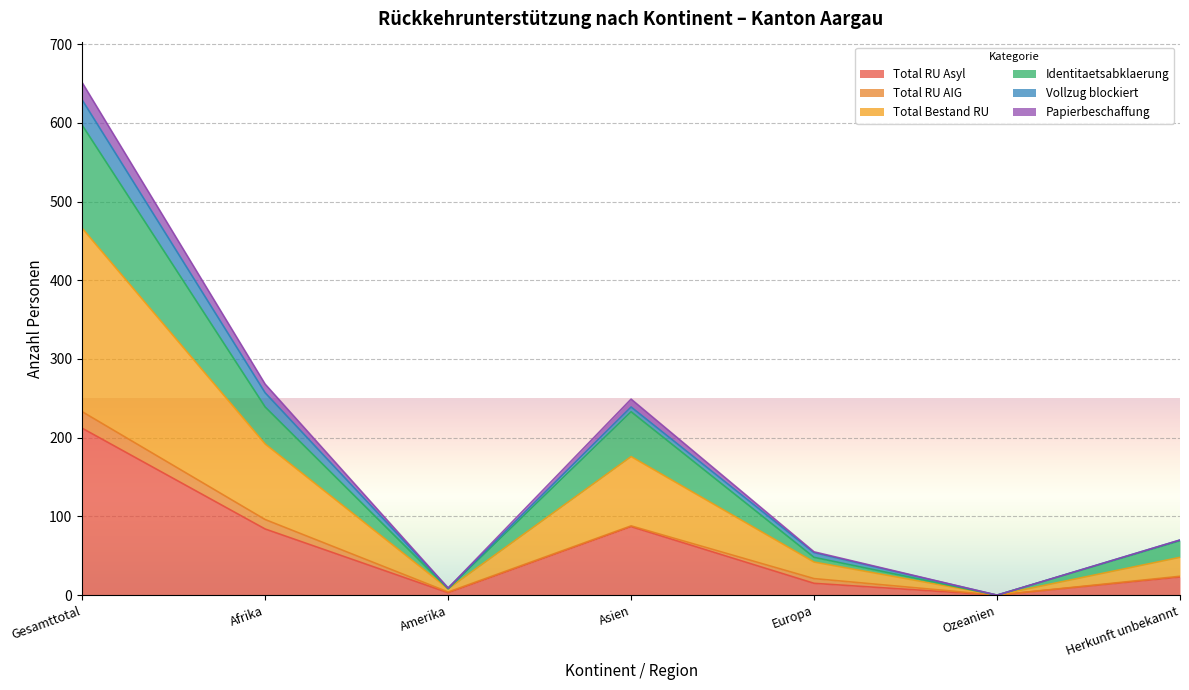

In Total Bestand RU, how many points are higher than both neighbors (excluding endpoints)?

1